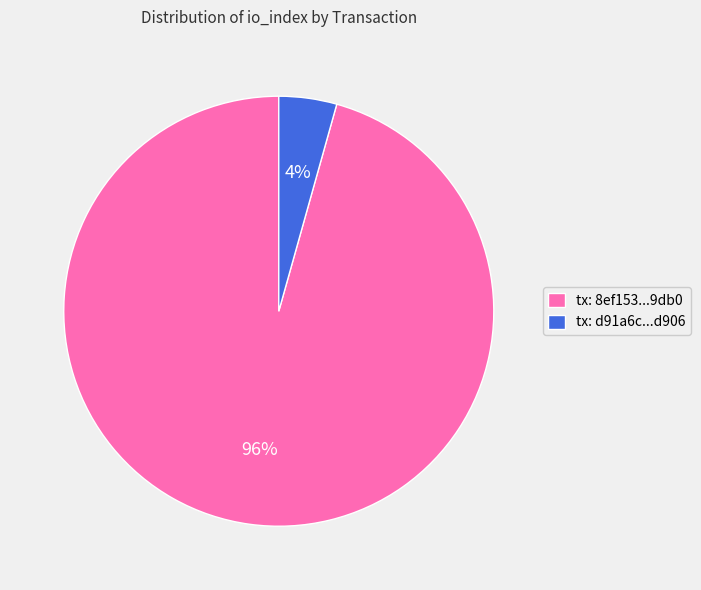

How many segments does this pie chart have?

2